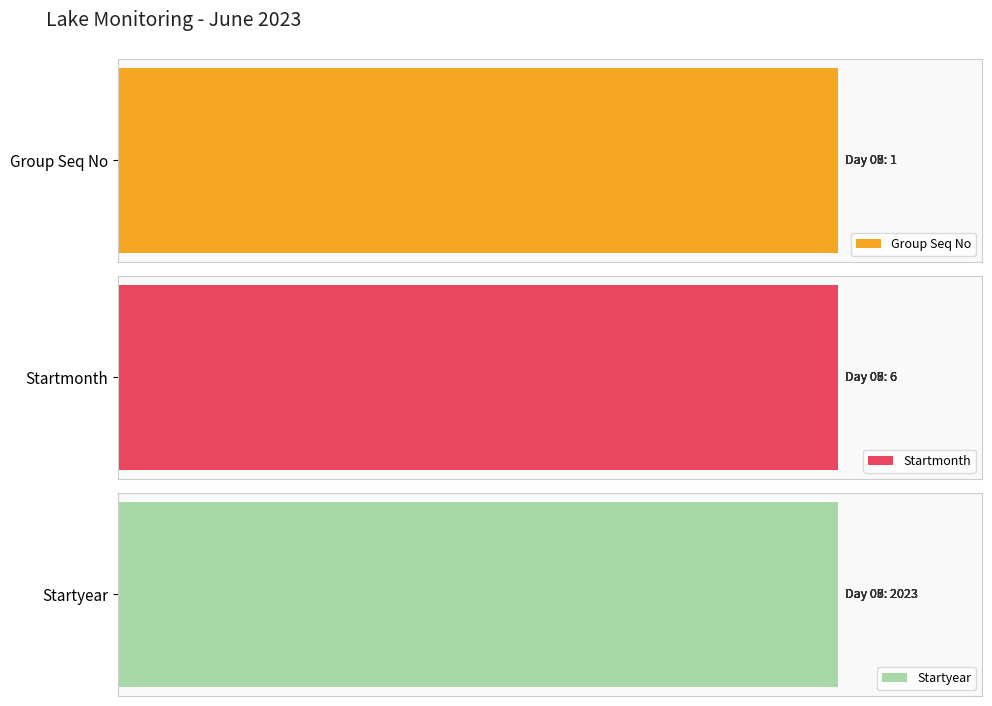

Reading left to right, transcribe all the data shown in this chart.

Group Seq No: 05=1	06=1	07=1	08=1	09=1
Startmonth: 05=6	06=6	07=6	08=6	09=6
Startyear: 05=2023	06=2023	07=2023	08=2023	09=2023